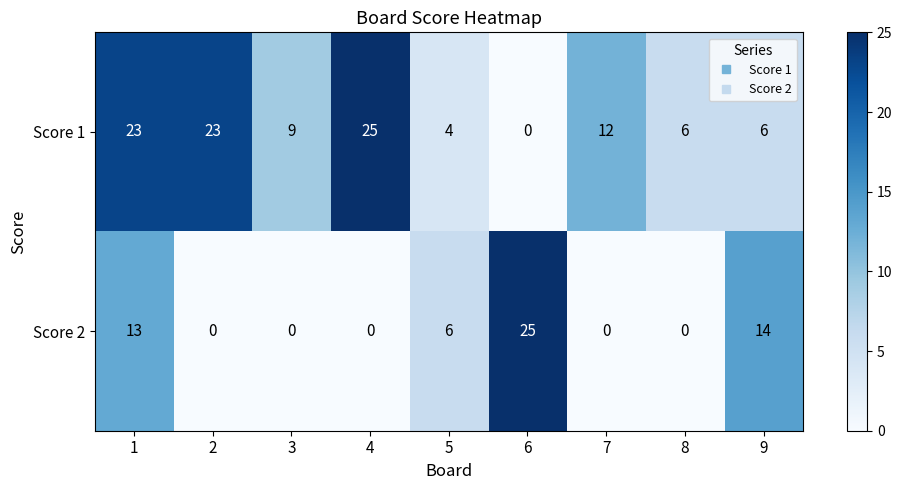

At which label is Score 1 closest to 12?

7